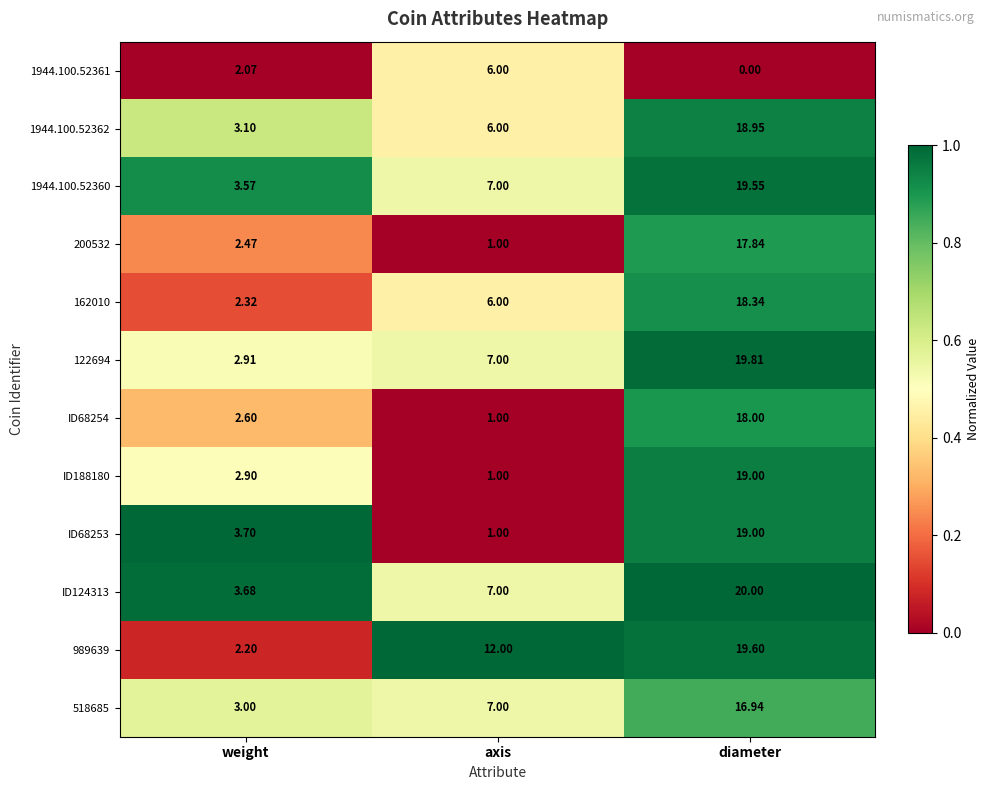

How many data points does each series have?

3